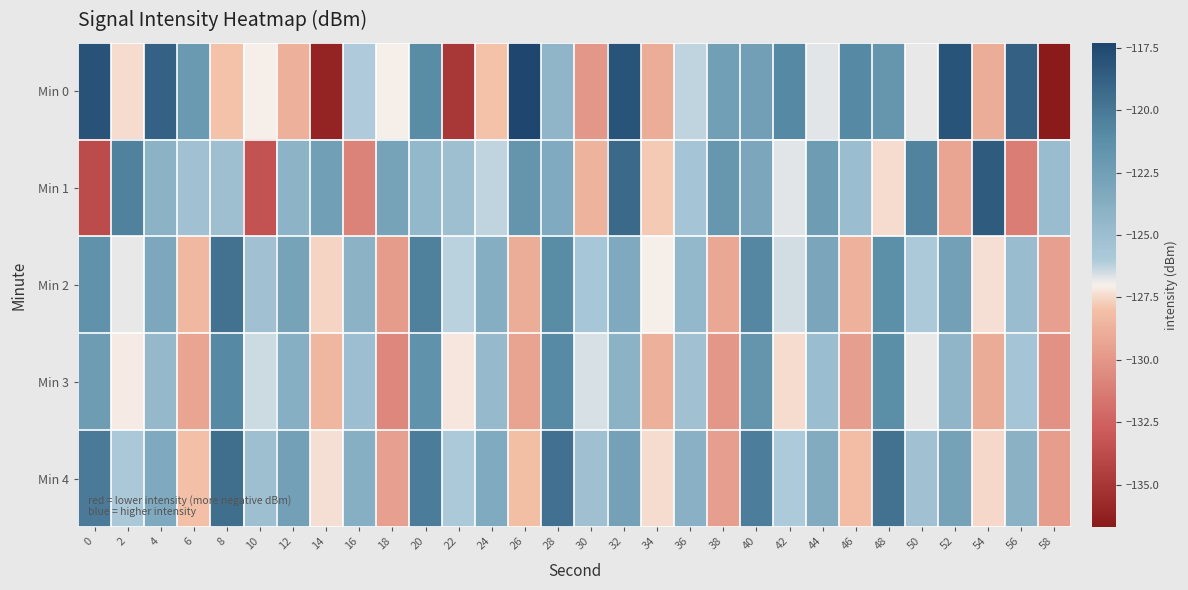

Reading left to right, what are all the values shown in this chart?

Min 0: 0=-118.0	2=-127.4	4=-118.8	6=-122.1	8=-127.9	10=-127.1	12=-128.8	14=-136.1	16=-126.1	18=-127.0	20=-121.1	22=-134.9	24=-127.9	26=-117.3	28=-124.3	30=-130.0	32=-118.1	34=-128.9	36=-126.3	38=-122.5	40=-122.5	42=-120.9	44=-126.7	46=-120.9	48=-121.8	50=-126.8	52=-118.1	54=-128.9	56=-118.8	58=-136.7
Min 1: 0=-133.8	2=-120.5	4=-124.1	6=-125.3	8=-125.1	10=-133.3	12=-124.1	14=-122.5	16=-130.9	18=-122.9	20=-124.5	22=-125.1	24=-126.3	26=-121.7	28=-123.4	30=-128.6	32=-119.2	34=-127.8	36=-125.5	38=-121.9	40=-123.1	42=-126.7	44=-122.3	46=-124.9	48=-127.4	50=-120.6	52=-129.3	54=-118.5	56=-131.2	58=-124.8
Min 2: 0=-121.5	2=-126.8	4=-123.2	6=-128.4	8=-119.7	10=-125.3	12=-122.9	14=-127.6	16=-124.1	18=-129.8	20=-120.4	22=-126.2	24=-123.7	26=-128.9	28=-121.1	30=-125.7	32=-123.3	34=-127.0	36=-124.5	38=-129.2	40=-120.8	42=-126.5	44=-123.0	46=-128.7	48=-121.3	50=-125.9	52=-122.6	54=-127.3	56=-124.8	58=-129.5
Min 3: 0=-122.3	2=-127.1	4=-124.6	6=-129.3	8=-120.9	10=-126.4	12=-123.8	14=-128.5	16=-125.0	18=-130.7	20=-121.5	22=-127.2	24=-124.7	26=-129.4	28=-121.0	30=-126.6	32=-124.1	34=-128.8	36=-125.3	38=-130.0	40=-121.7	42=-127.4	44=-124.9	46=-129.6	48=-121.2	50=-126.8	52=-124.3	54=-129.0	56=-125.5	58=-130.2
Min 4: 0=-120.1	2=-125.8	4=-123.3	6=-128.0	8=-119.5	10=-125.1	12=-122.6	14=-127.3	16=-123.8	18=-129.5	20=-120.2	22=-125.9	24=-123.4	26=-128.1	28=-119.6	30=-125.2	32=-122.7	34=-127.4	36=-123.9	38=-129.6	40=-120.3	42=-126.0	44=-123.5	46=-128.2	48=-119.7	50=-125.3	52=-122.8	54=-127.5	56=-124.0	58=-129.7